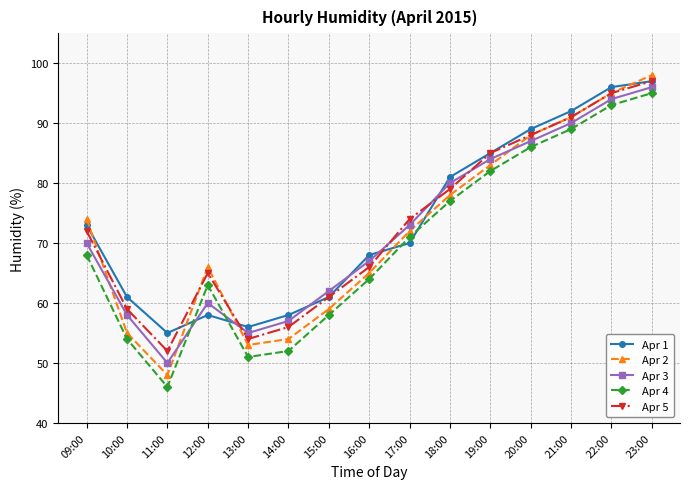

What is the difference between the second highest and minimum values in the Apr 4 series?

47